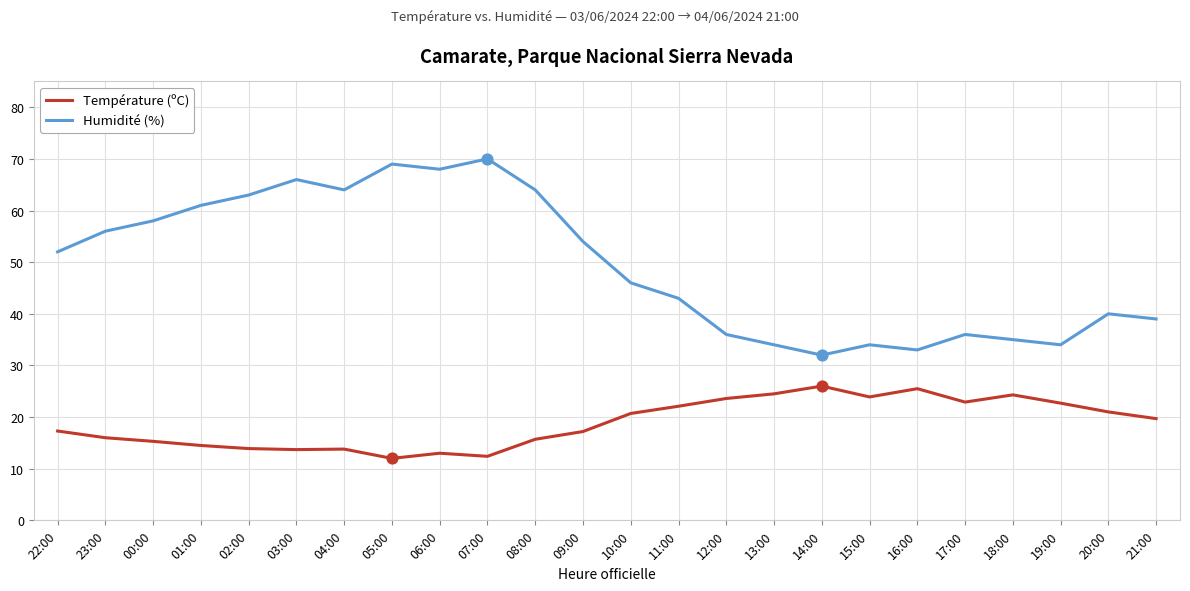

What is the total value across all series at 19:00?

56.7